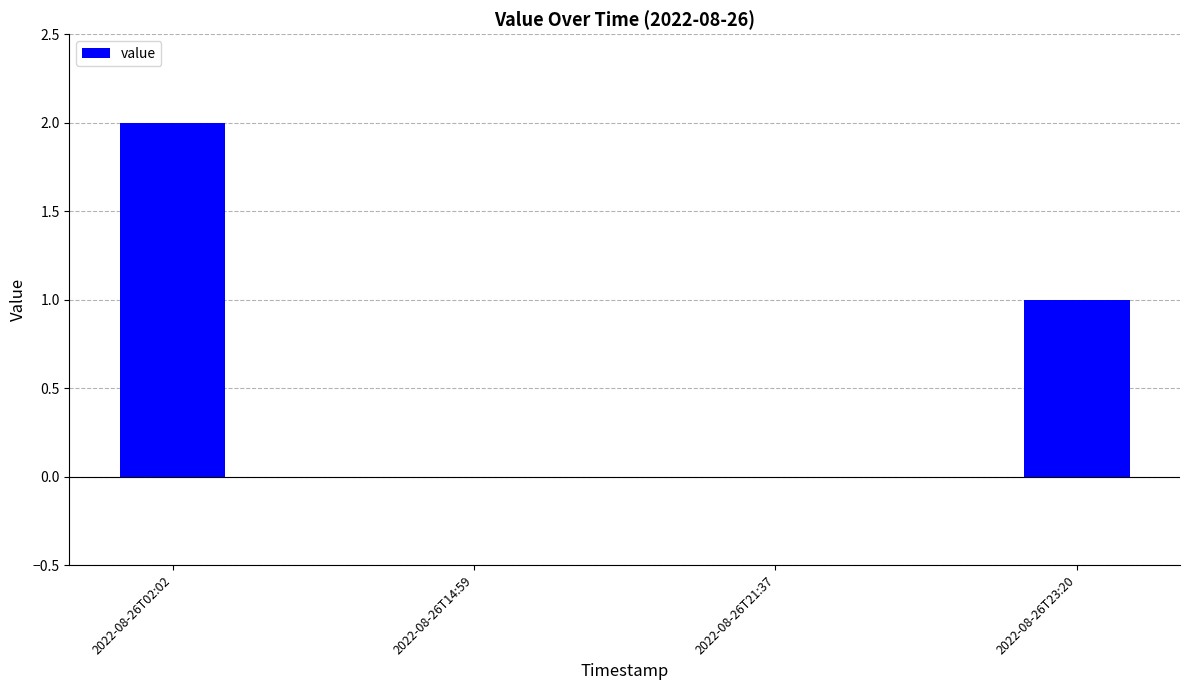

What is the sum of all values?

3